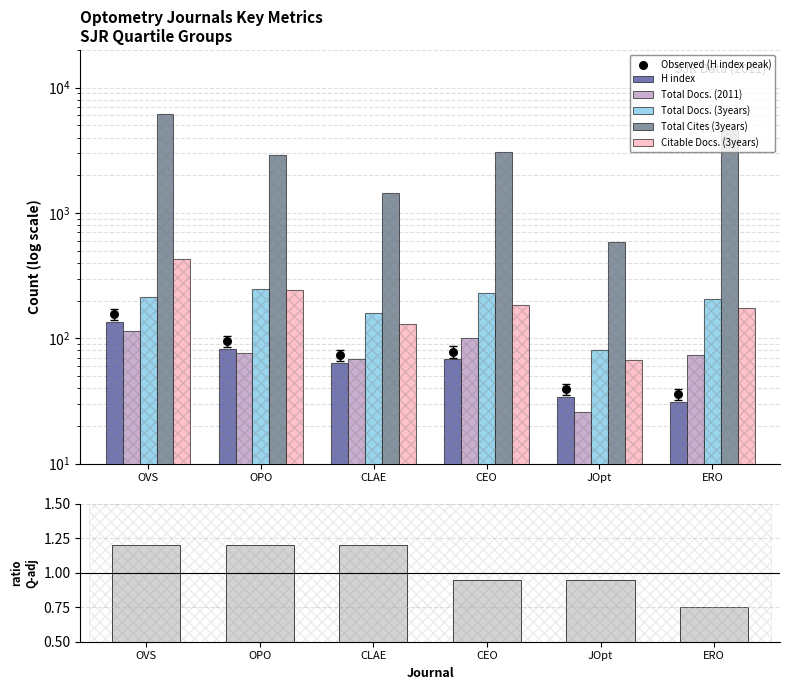

At which category is the sum across all series the highest?

OVS